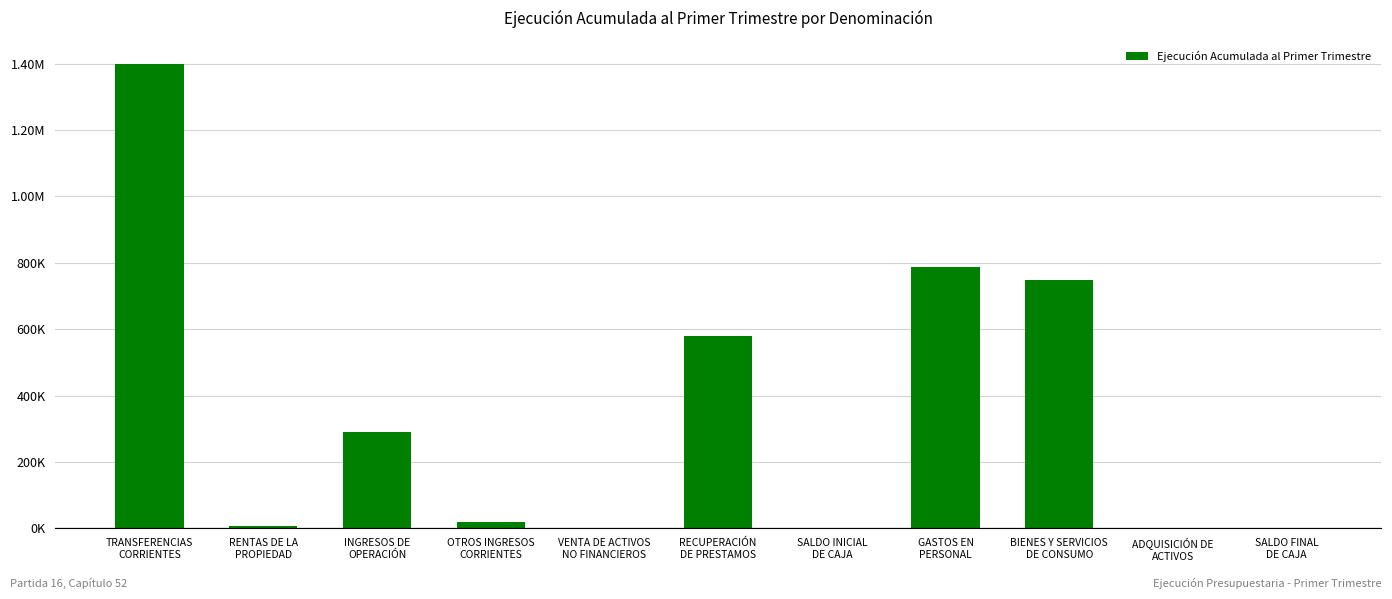

Are the bars horizontal?

No